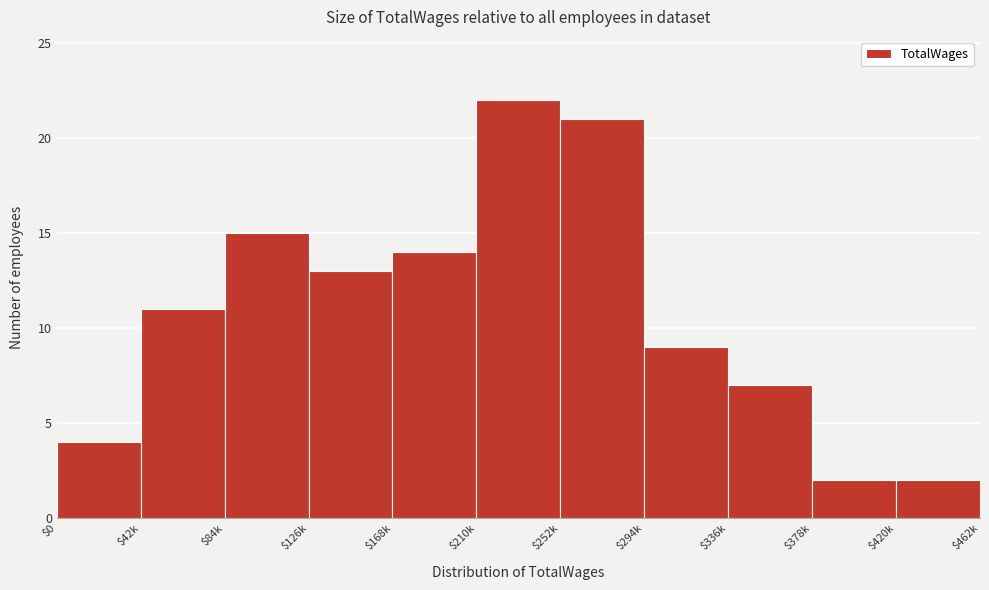

Reading left to right, transcribe all the data shown in this chart.

4	11	15	13	14	22	21	9	7	2	2